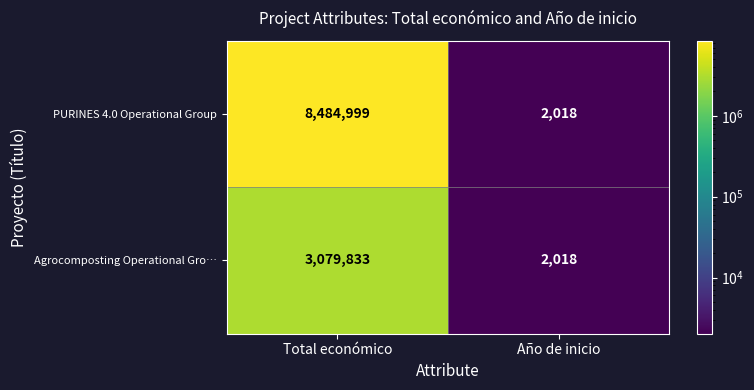

The value of Agrocomposting Operational Gro… at Total económico is 3079833. True or false?

True